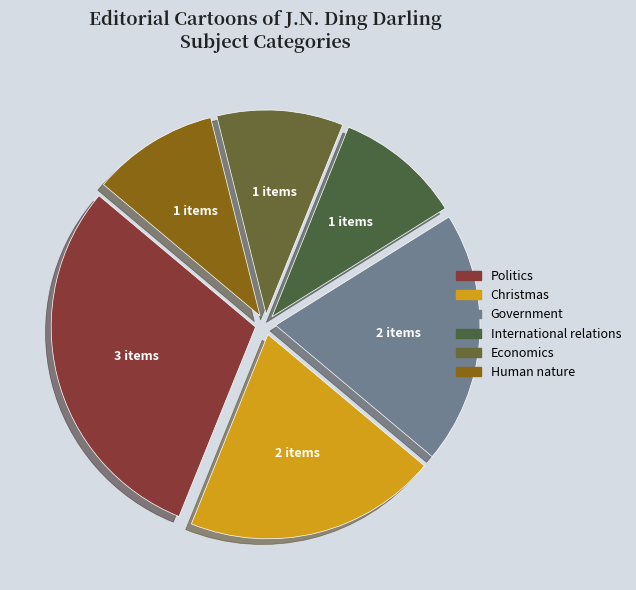

Which slice is the largest?

Politics